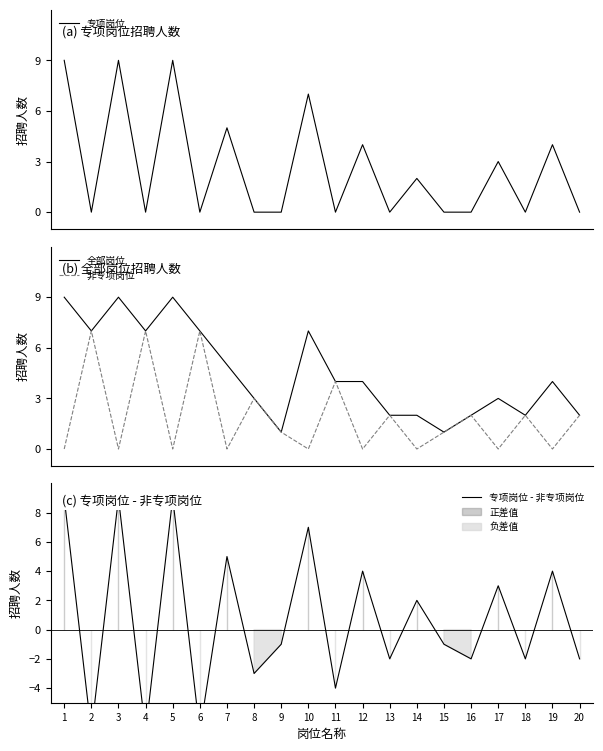

At which category is the sum across all series the highest?

1